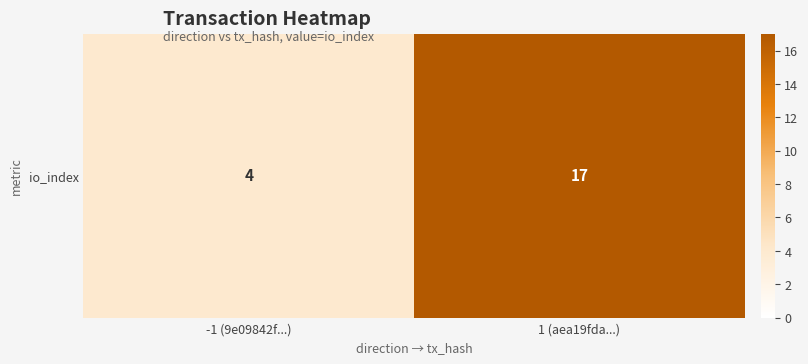

What is the minimum value shown in the chart?

4